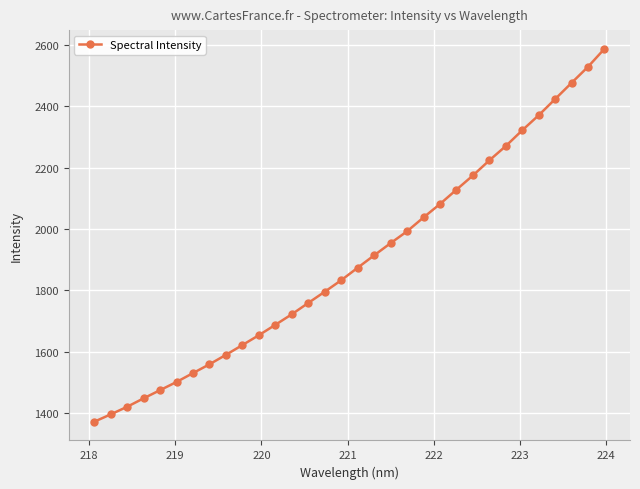

What is the smallest value displayed?

1370.8